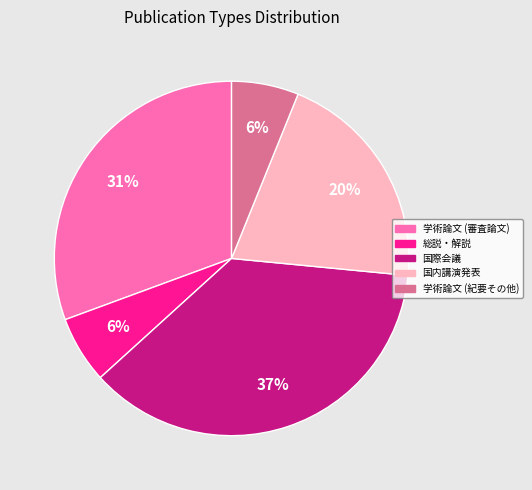

Is it true that 国内講演発表 is 26% of the pie?

False